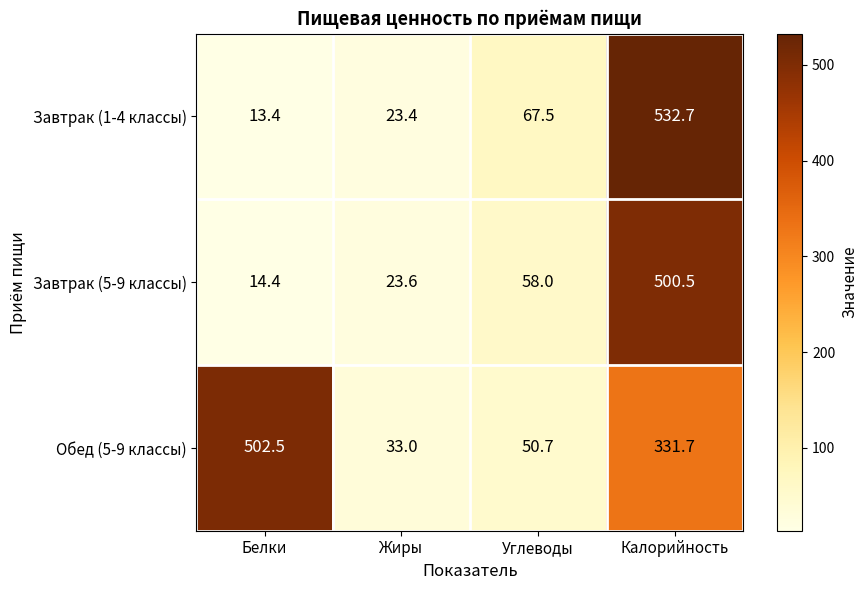

Reading left to right, list all the values displayed in this chart.

Завтрак (1-4 классы): 13.4	23.4	67.5	532.7
Завтрак (5-9 классы): 14.4	23.6	58.0	500.5
Обед (5-9 классы): 502.5	33.0	50.7	331.7